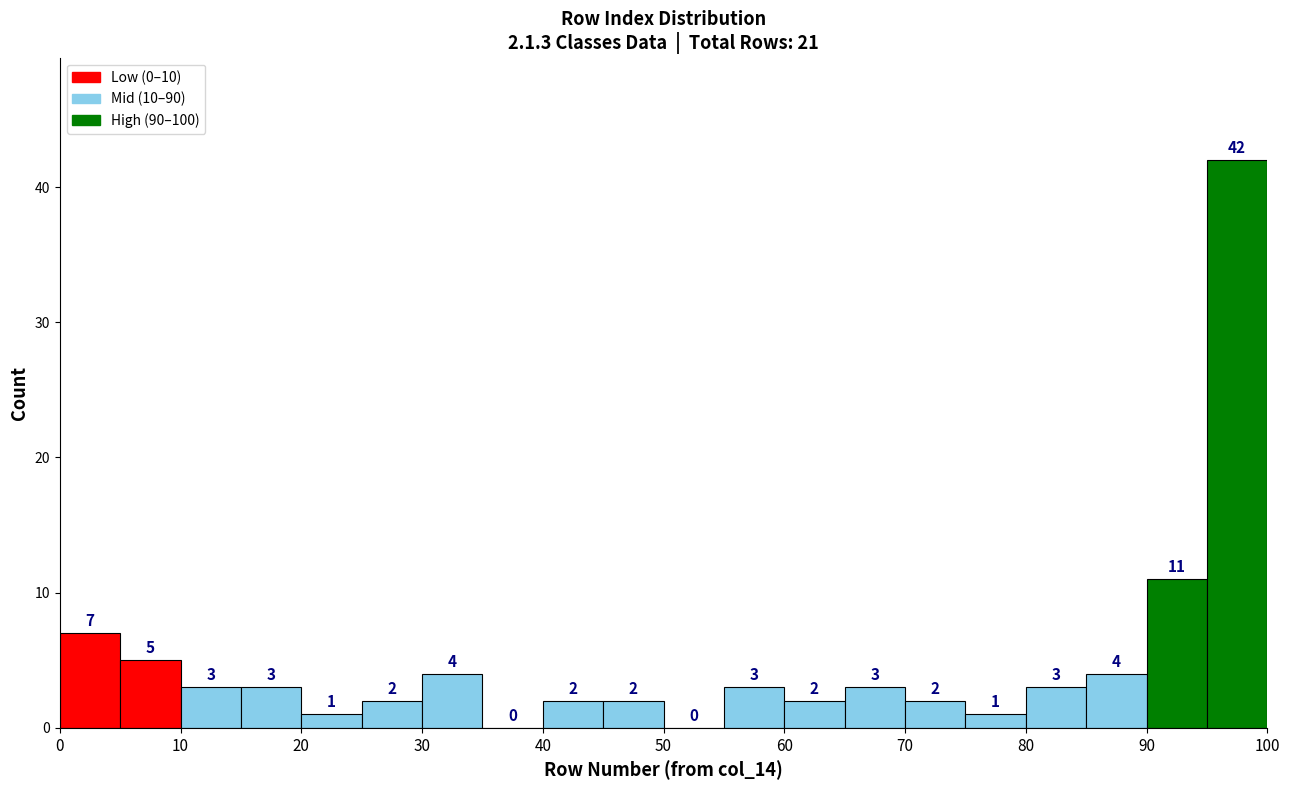

Reading left to right, transcribe this chart: for each bar, give the range it covers on the x-axis and its height.

0 to 5: 7
5 to 10: 5
10 to 15: 3
15 to 20: 3
20 to 25: 1
25 to 30: 2
30 to 35: 4
35 to 40: 0
40 to 45: 2
45 to 50: 2
50 to 55: 0
55 to 60: 3
60 to 65: 2
65 to 70: 3
70 to 75: 2
75 to 80: 1
80 to 85: 3
85 to 90: 4
90 to 95: 11
95 to 100: 42